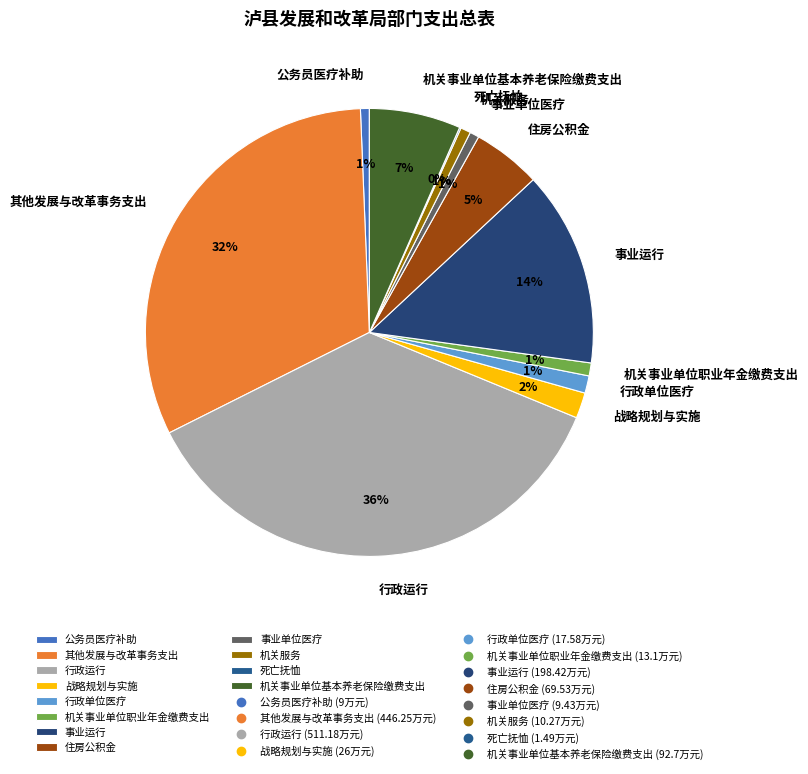

Combined, do 公务员医疗补助 and 行政单位医疗 account for over 50%?

No